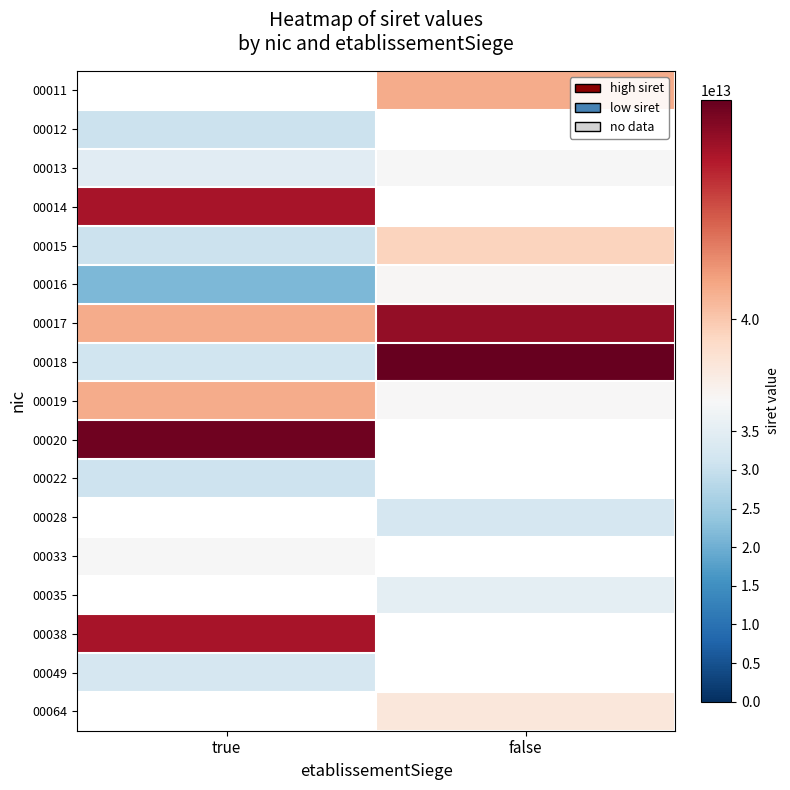

What is the maximum value for 00018?

42856000700018.0